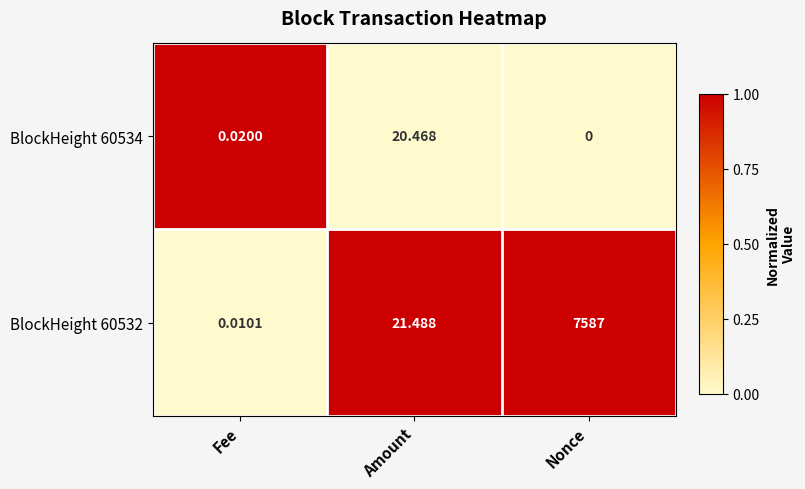

Which label corresponds to the smallest value in the chart?

Nonce